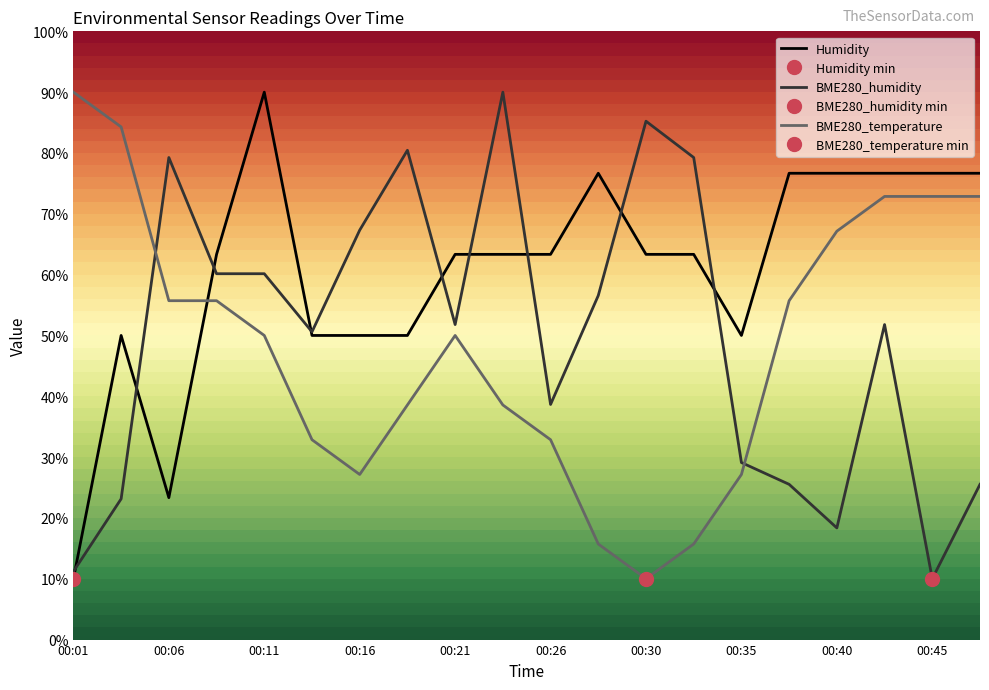

List the labels in order of BME280_temperature value, largest first.

00:01, 00:03, 00:43, 00:45, 00:48, 00:40, 00:06, 00:08, 00:38, 00:11, 00:21, 00:18, 00:23, 00:13, 00:26, 00:16, 00:35, 00:28, 00:33, 00:30